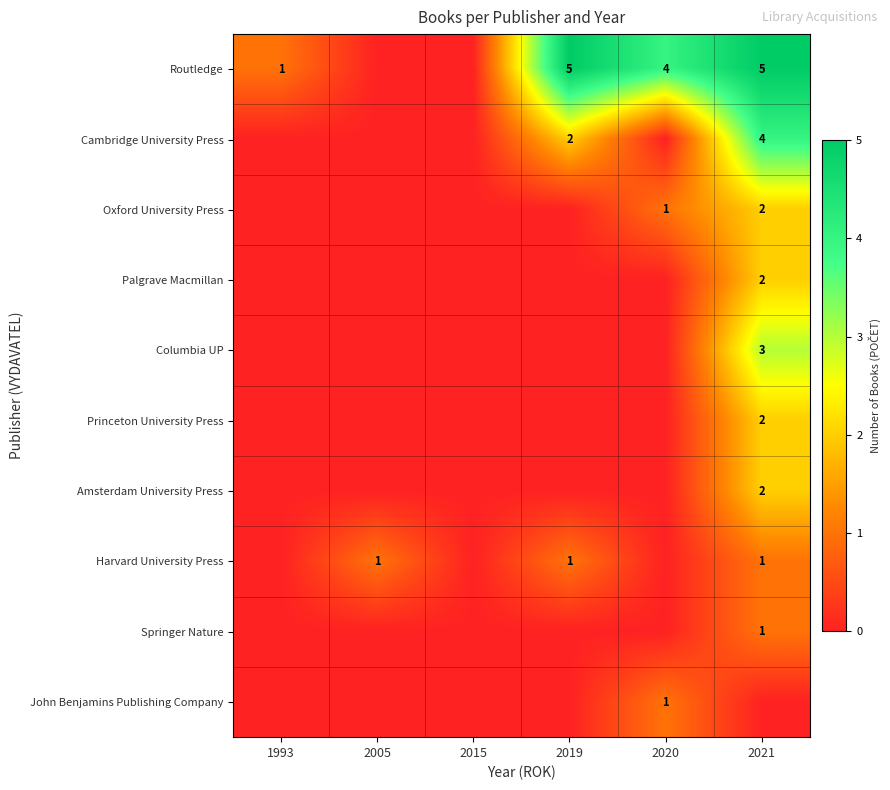

The value of Palgrave Macmillan at 2021 is 2. True or false?

True